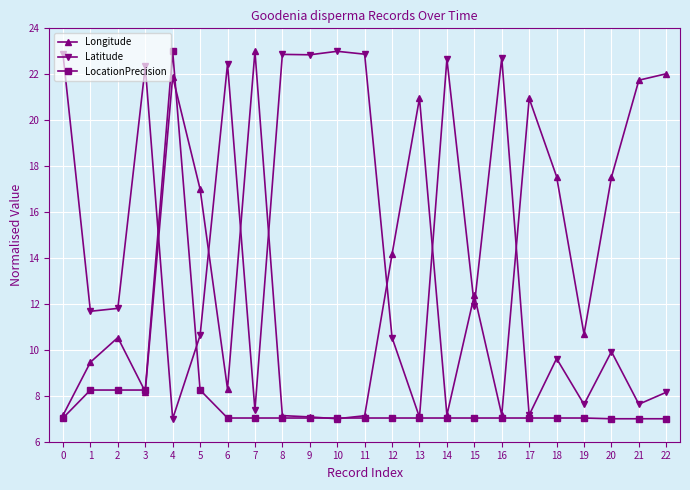

Which series changed the most between 2 and 19?

Latitude